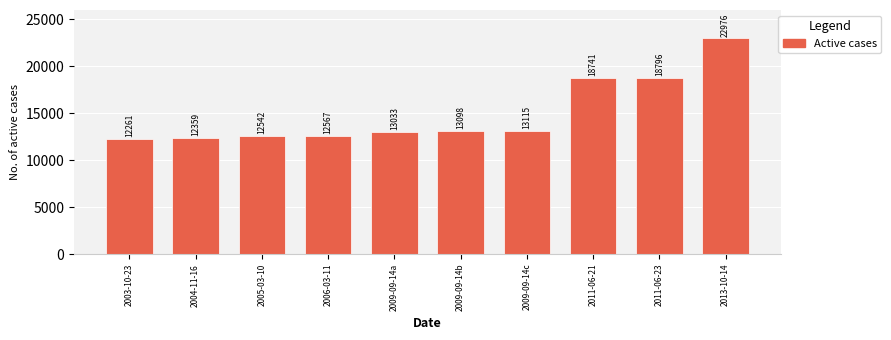

What is the change in value from 2005-03-10 to 2011-06-21?

+6199